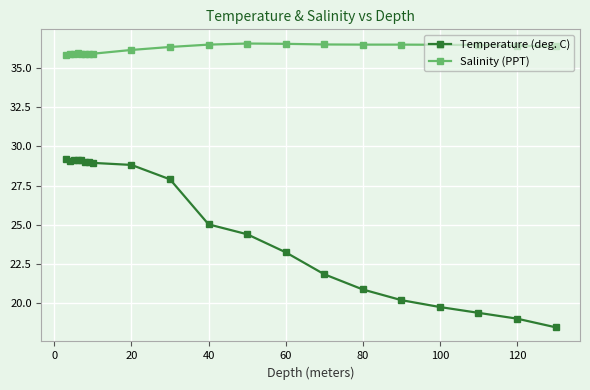

How many values in the Temperature (deg. C) series exceed 27?

10